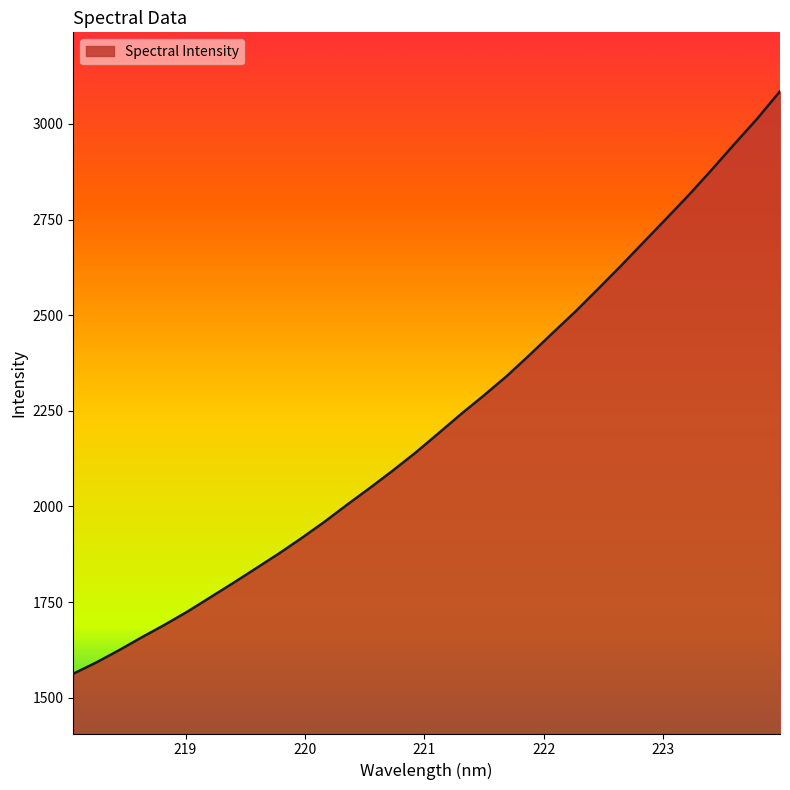

True or false: the data has more than 0 interior local peaks.

False